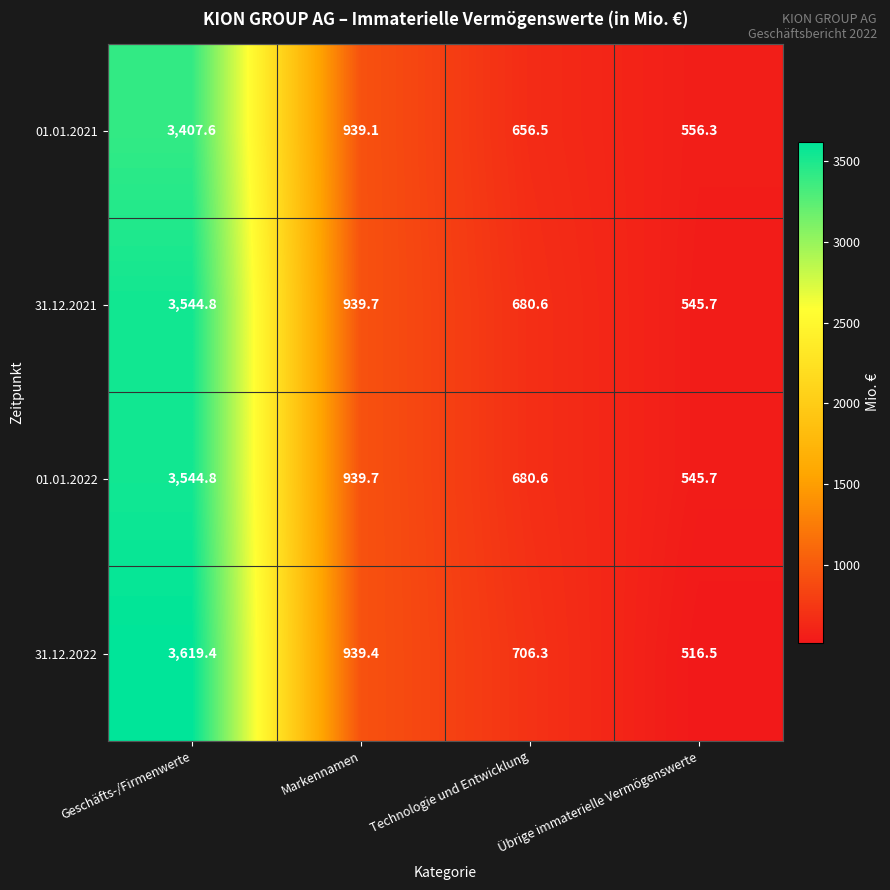

Rank the categories by 31.12.2022 value from lowest to highest.

Übrige immaterielle Vermögenswerte, Technologie und Entwicklung, Markennamen, Geschäfts-/Firmenwerte